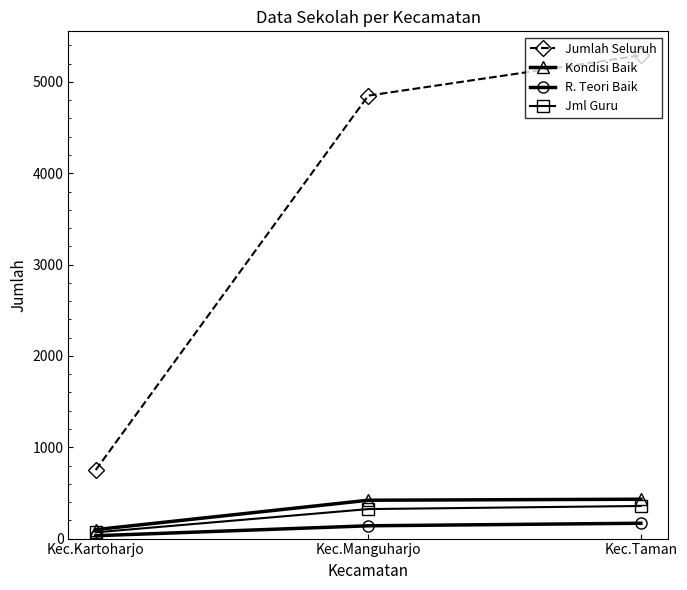

Which series has the widest spread of values?

Jumlah Seluruh